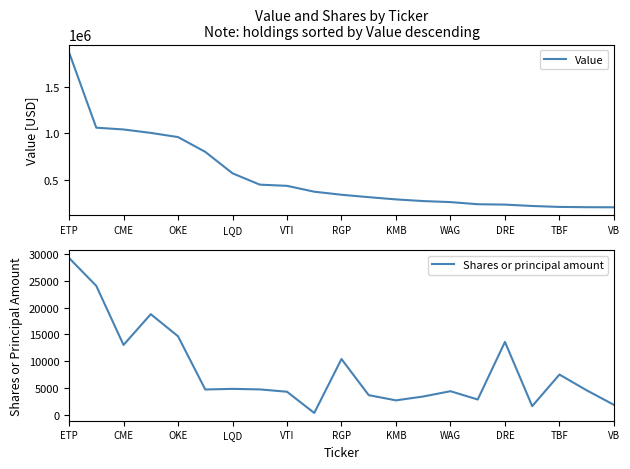

Is it true that Value equals 1749017 at CME?

False